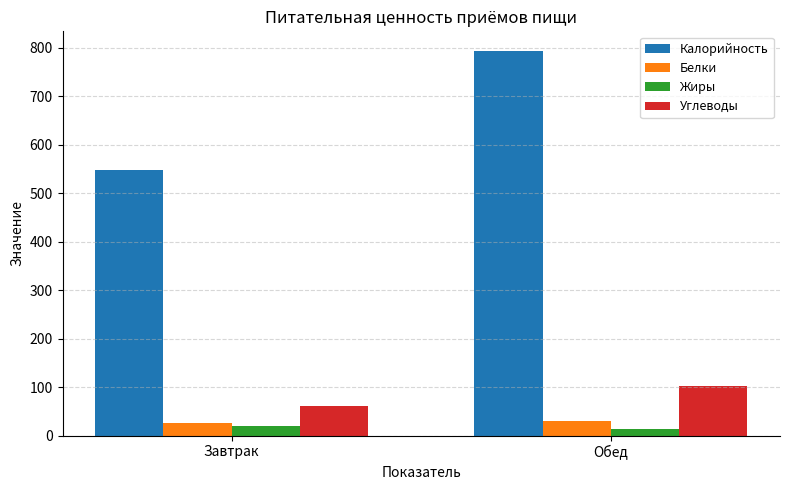

Count the number of data series in this chart.

4